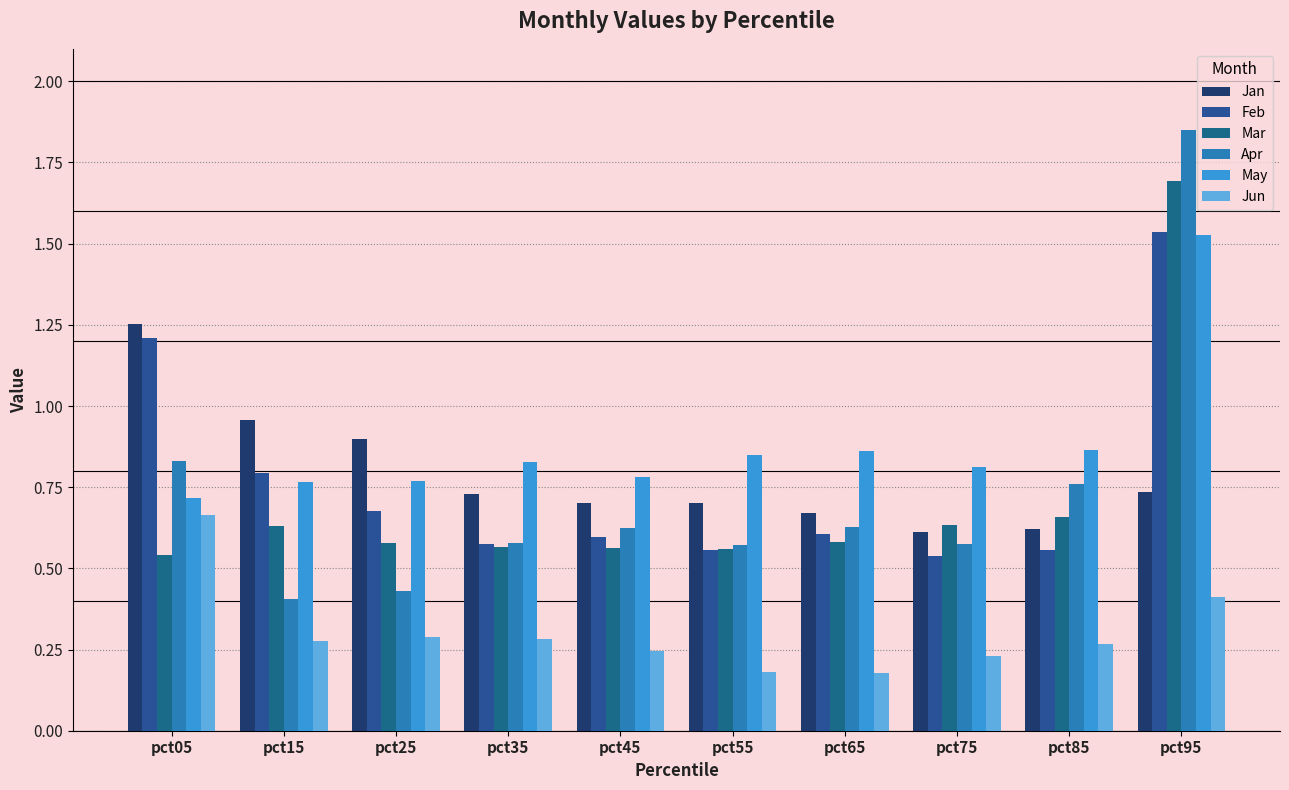

At pct75, list the series in order from largest to smallest.

May, Mar, Jan, Apr, Feb, Jun